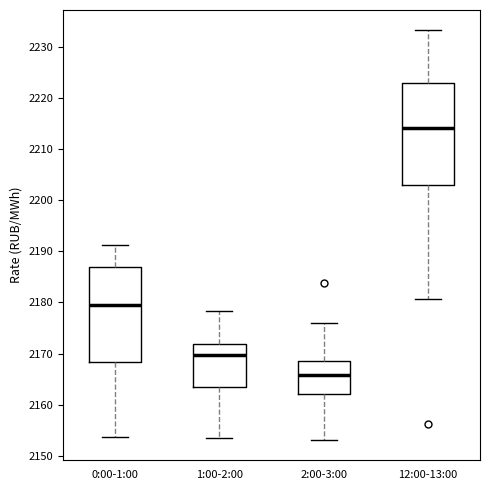

Where does the lower whisker of the box for 12:00-13:00 end on the y-axis? The values are not printed on the chart, so give them approximately, as read against the axis.

2181